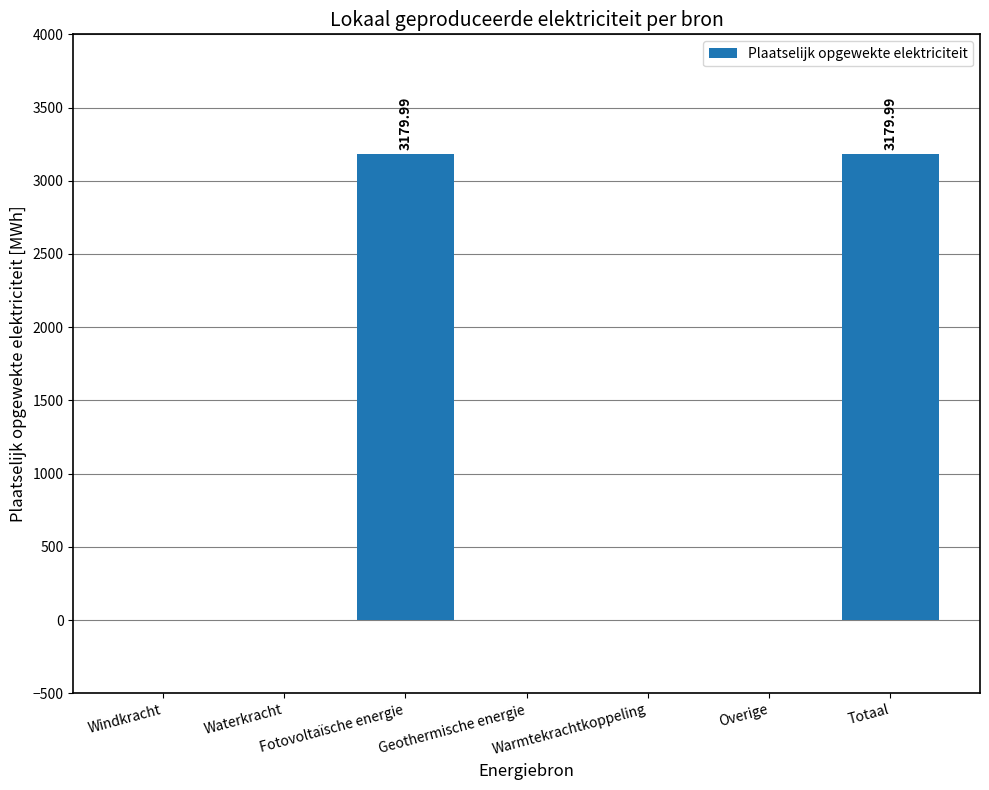

Are the bars horizontal?

No